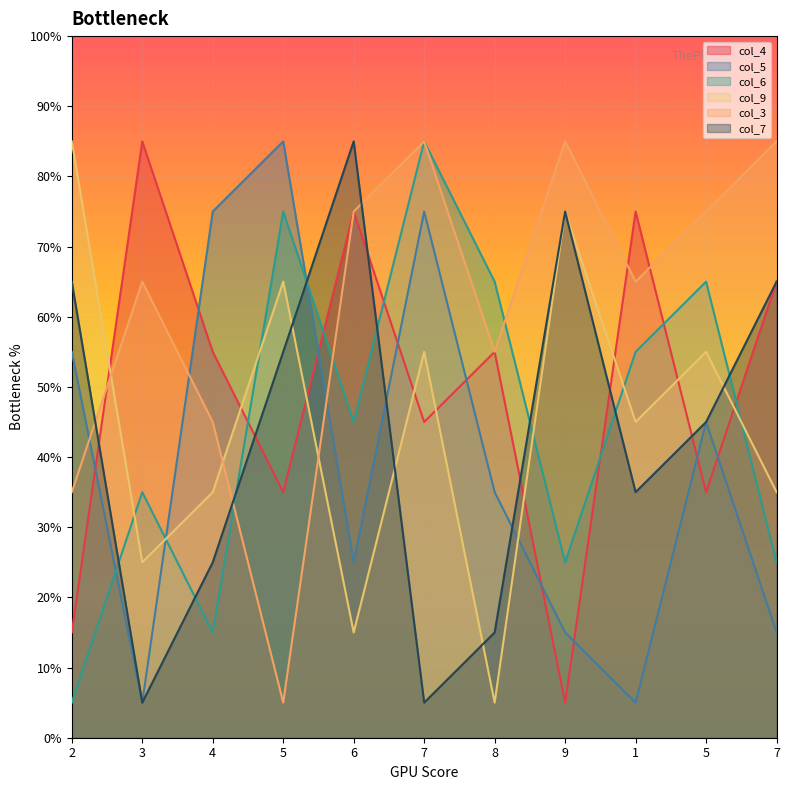

Which category has the lowest value in the col_6 series?

2